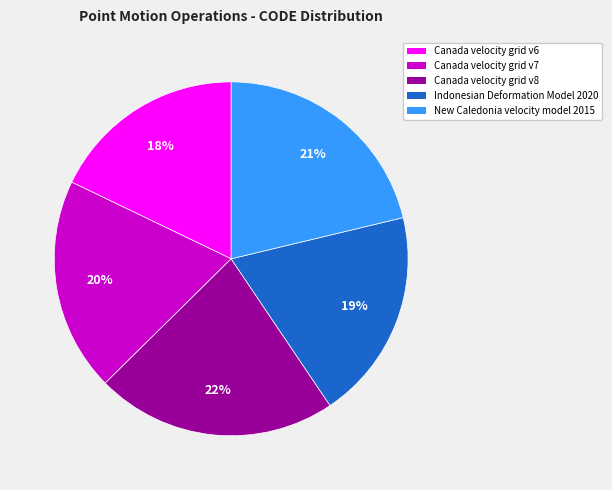

Combined, do New Caledonia velocity model 2015 and Canada velocity grid v7 account for over 50%?

No